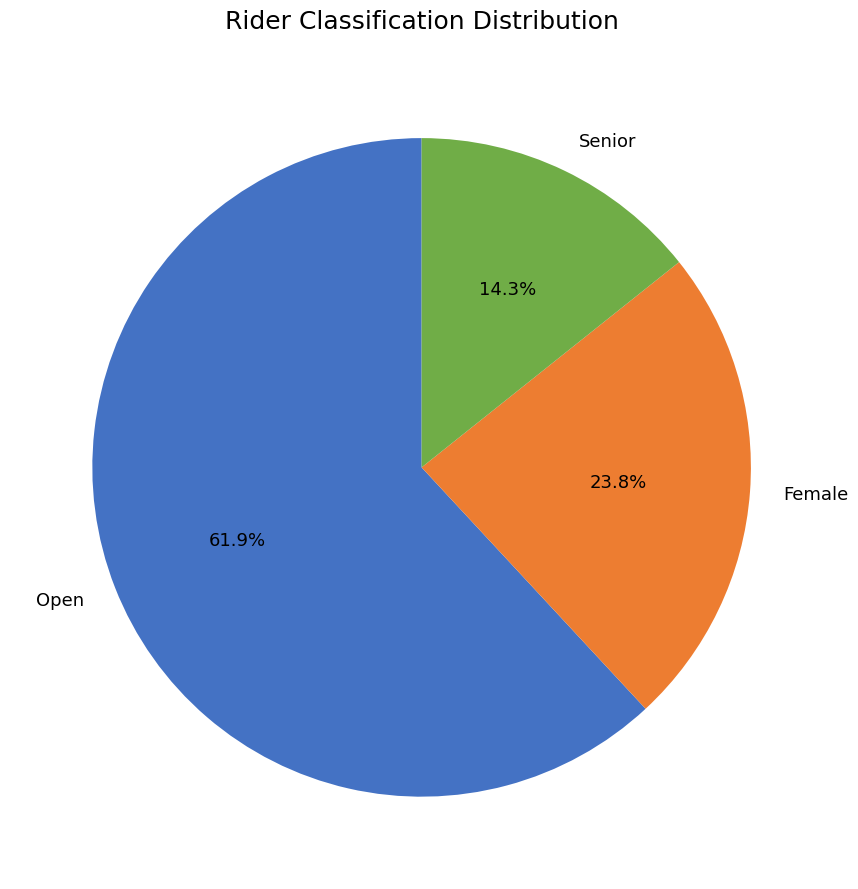

Which has a higher value, Female or Open?

Open